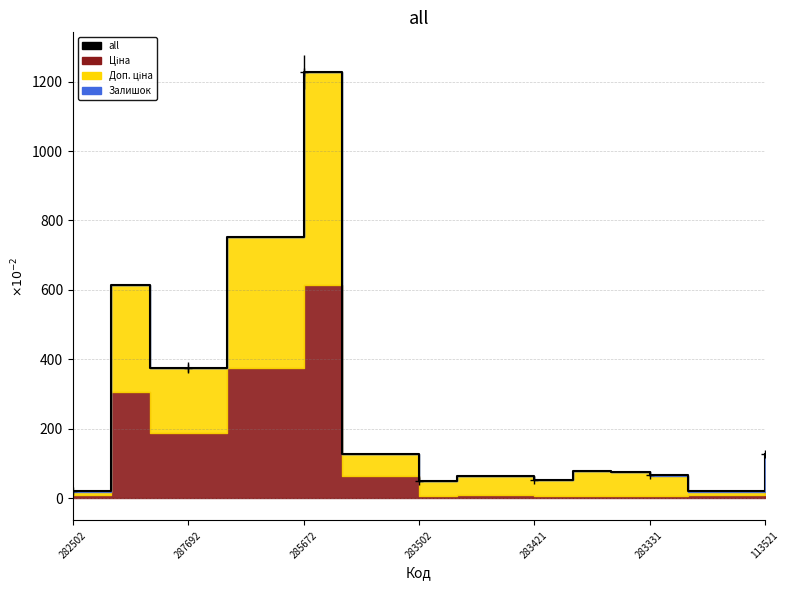

Which has a higher value, 282502 or 283421?

283421